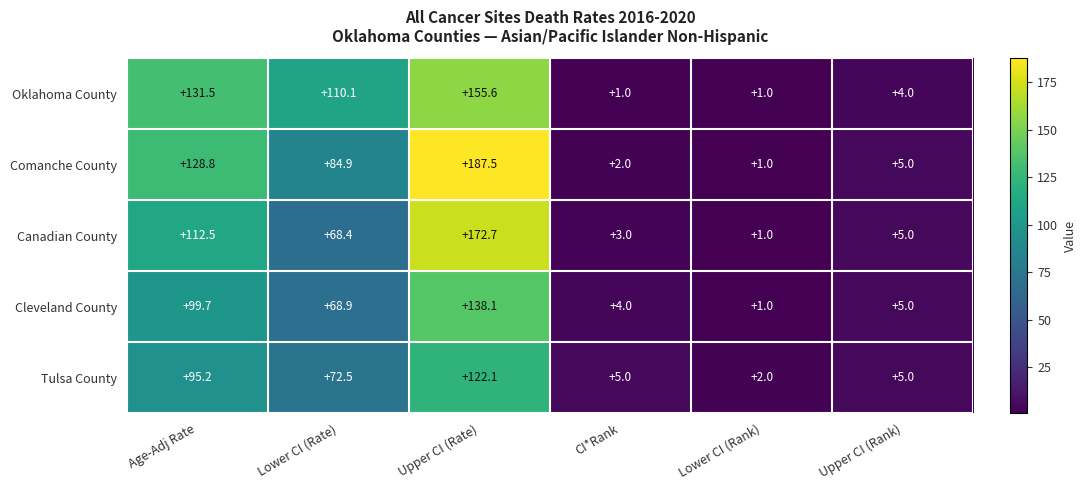

The value of Tulsa County at Lower CI (Rate) is 24.0. True or false?

False